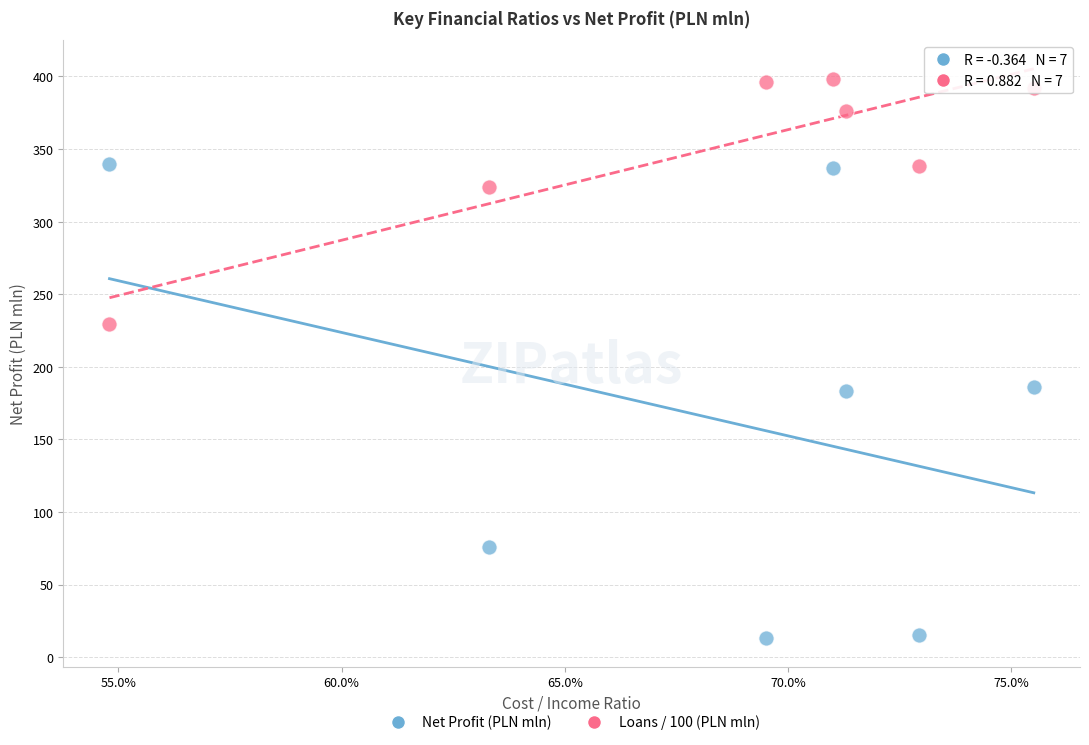

In the Loans / 100 (PLN mln) series, what Y value is closest to 313?

324.1